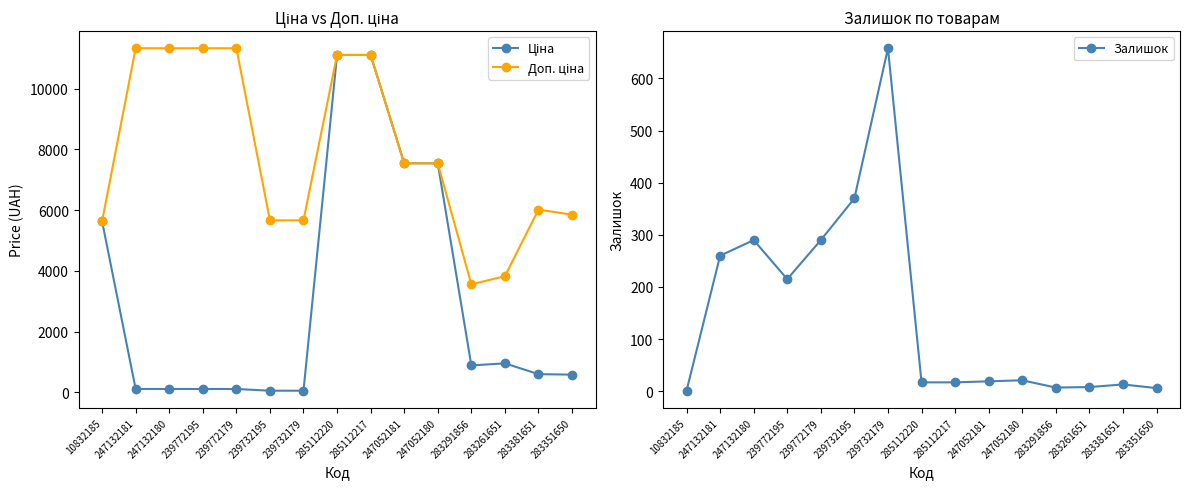

The Доп. ціна series shows 3559.7 at 283291856. True or false?

True